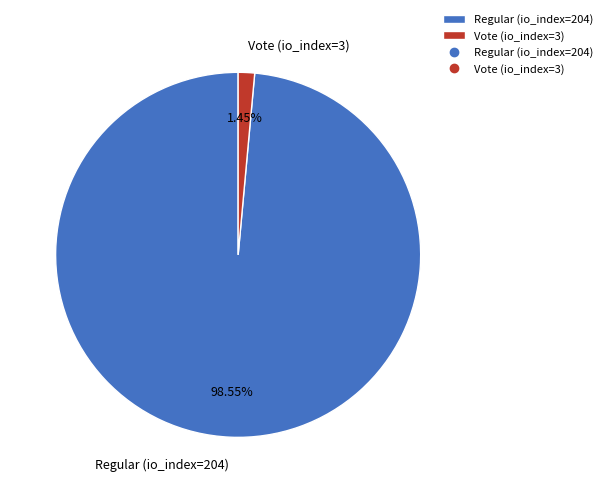

Which slice is the largest?

Regular (io_index=204)